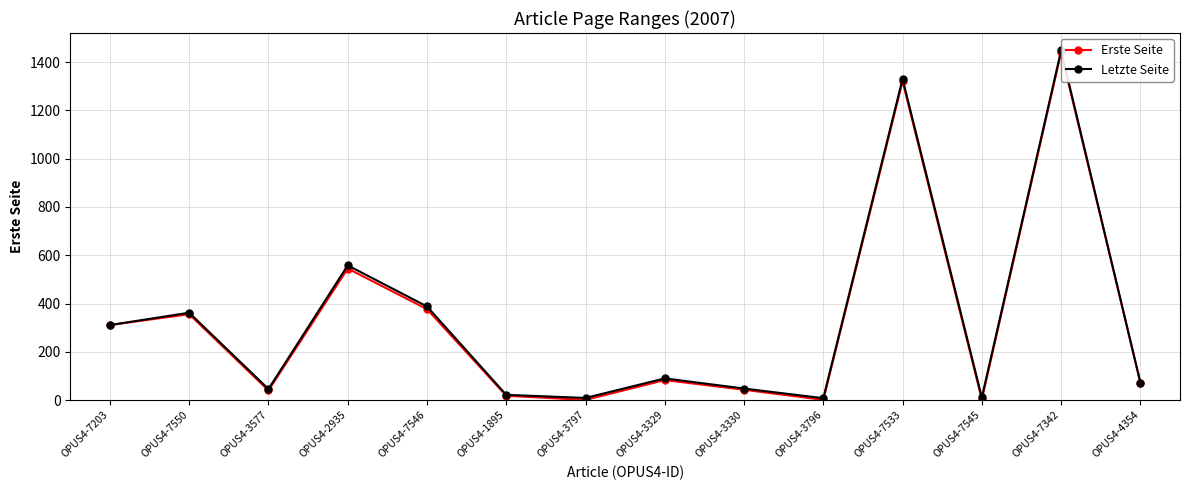

Where does the Erste Seite series first go above 83?

OPUS4-7203